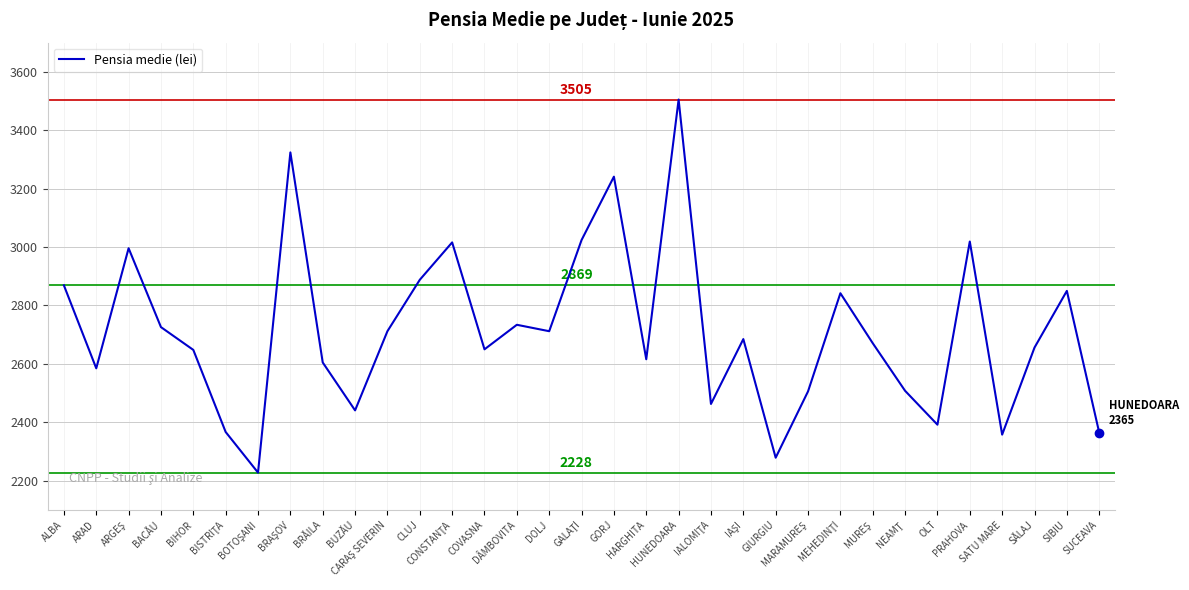

True or false: there are more than 0 points higher than both neighbors.

True